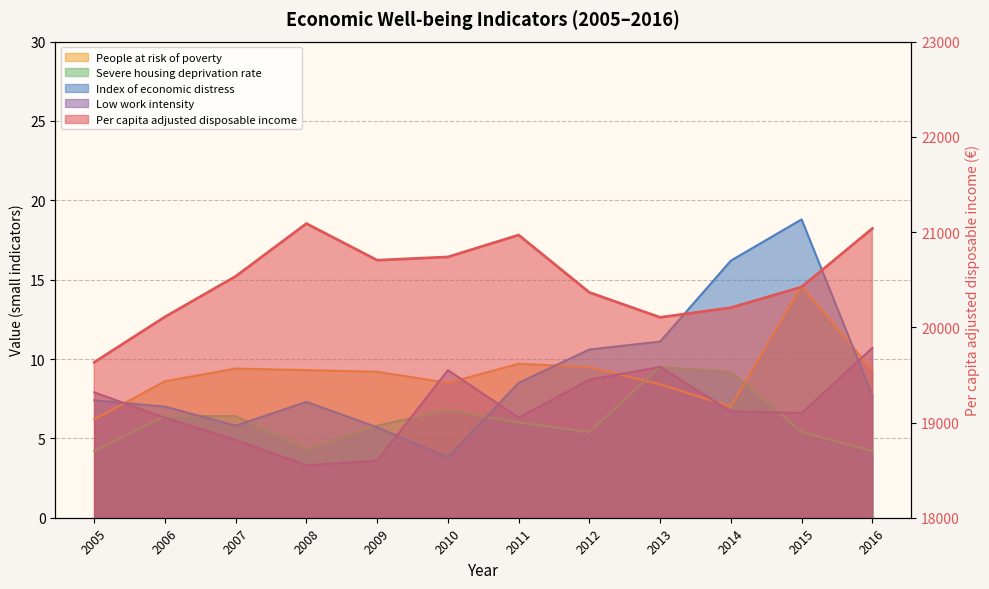

List the labels in order of People at risk of poverty value, smallest first.

2005, 2014, 2013, 2010, 2006, 2009, 2008, 2016, 2007, 2012, 2011, 2015